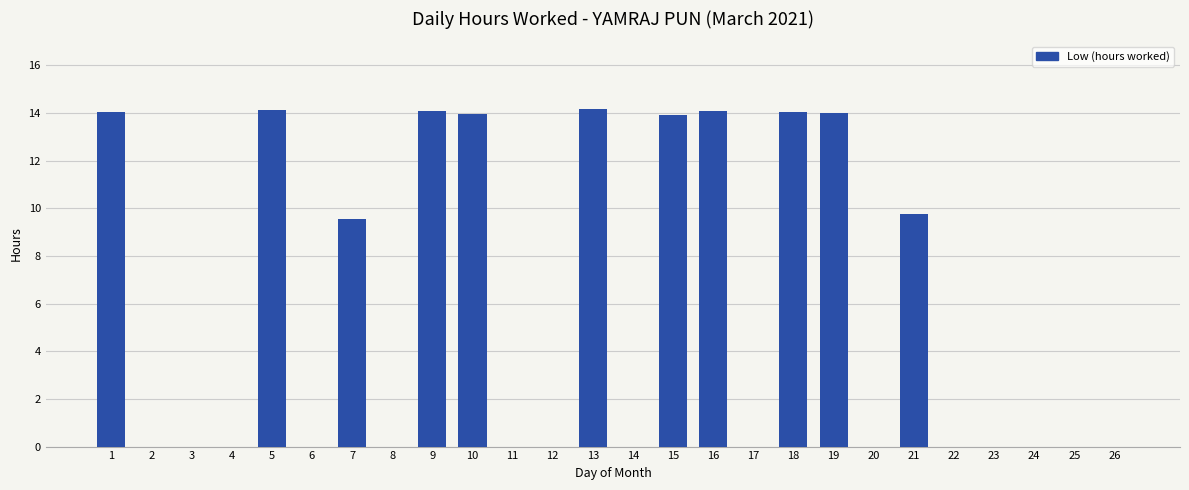

What is the change in value from 2 to 21?

+9.8